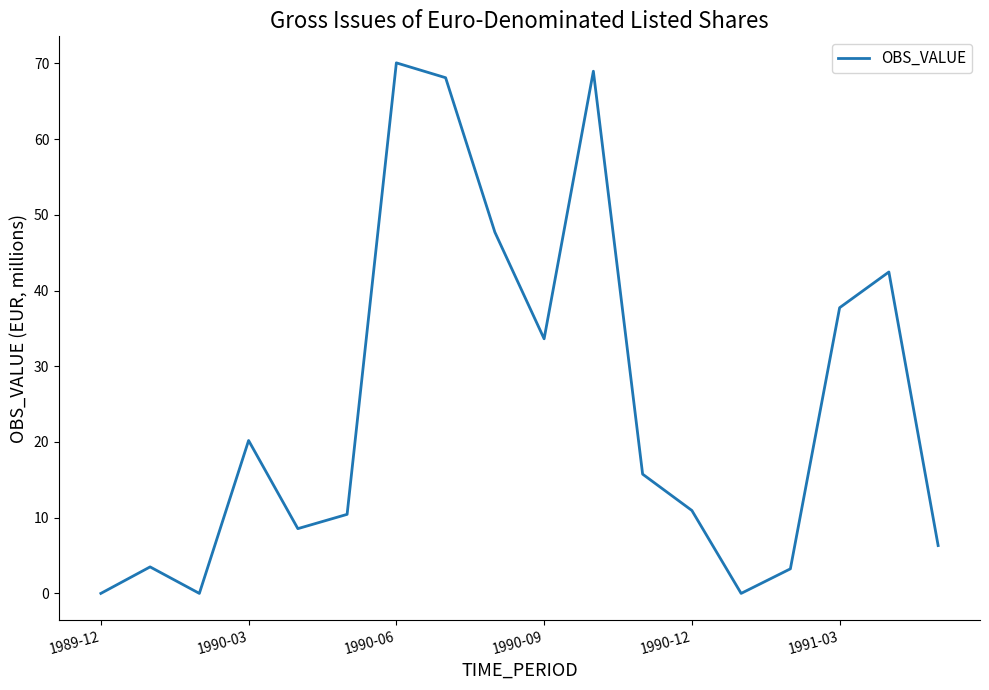

What is the difference between the maximum and minimum values?

70.1